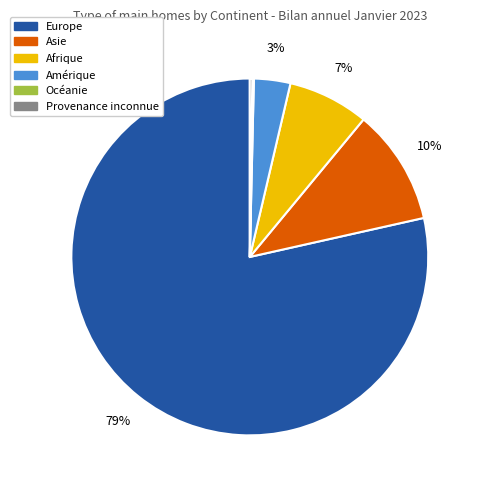

To the nearest percent, what is the average slice percentage?

17%